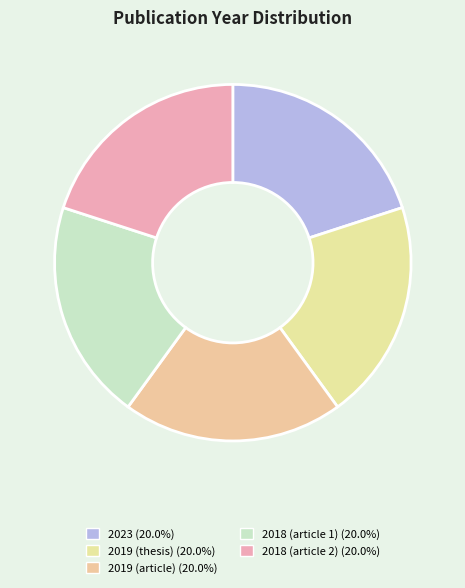

Count the number of slices in the pie.

5